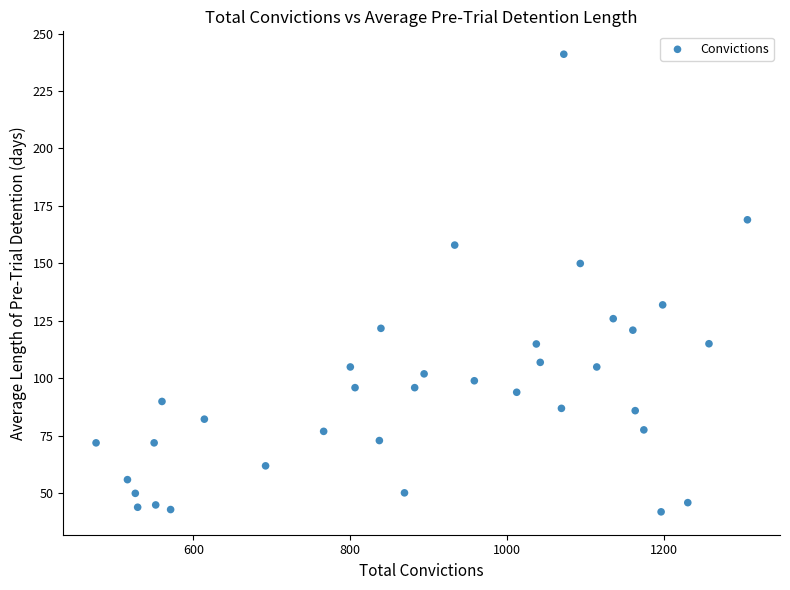

What is the range of Y values (max minus min)?

199.0